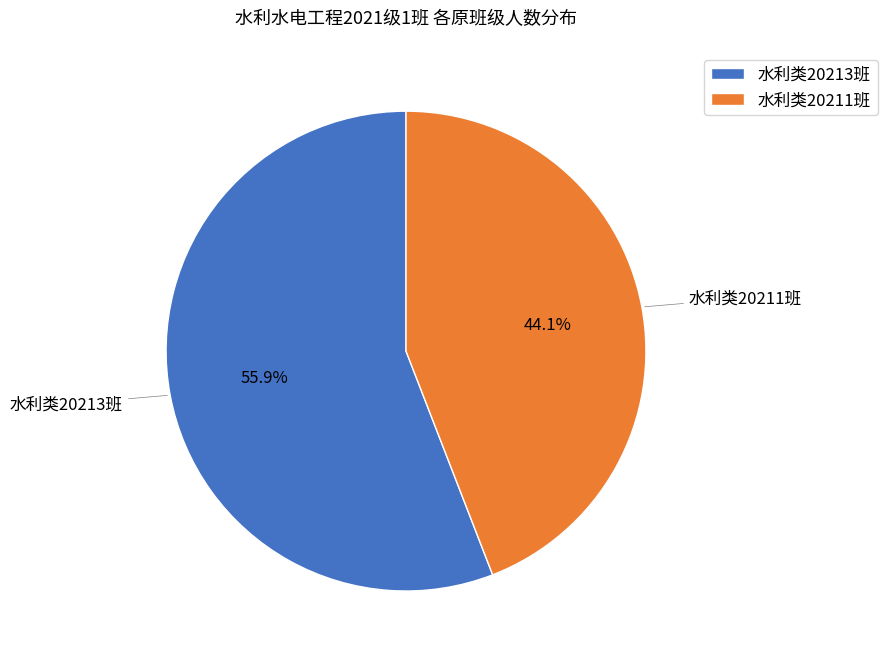

Which slice is the largest?

水利类20213班